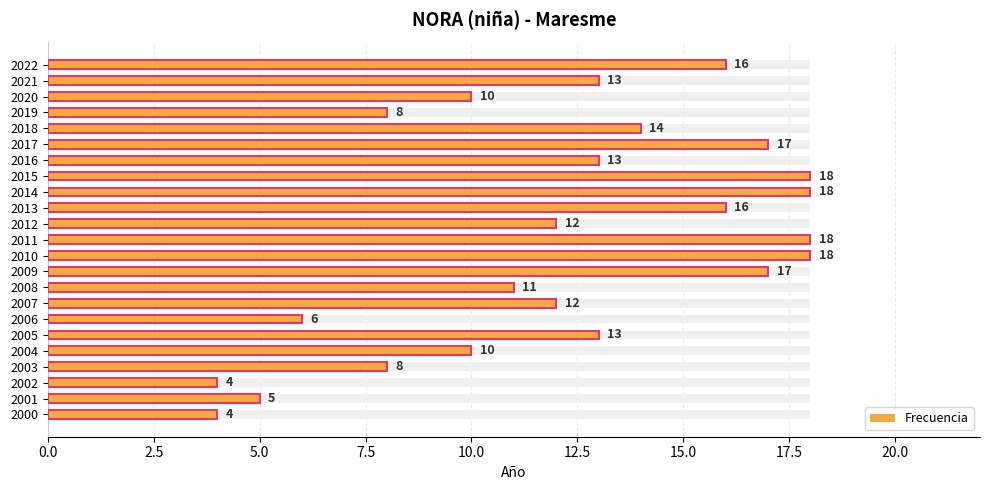

What is the change in value from 15 to 18?

-2